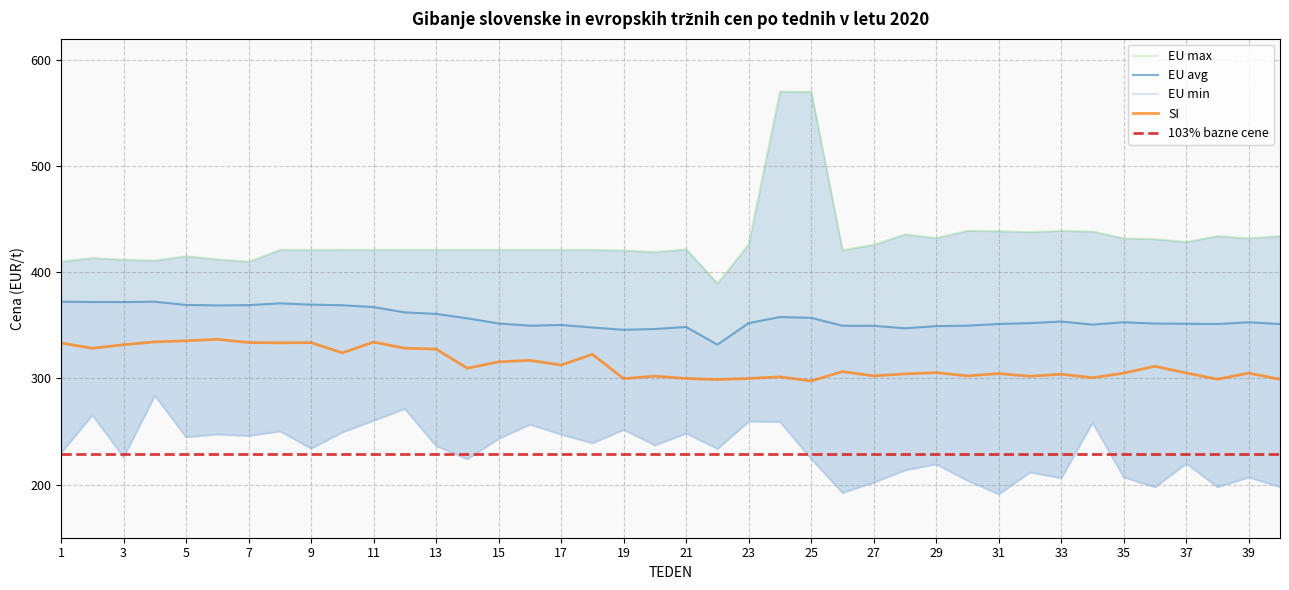

What is the lowest value of the 103% bazne cene series?

229.1